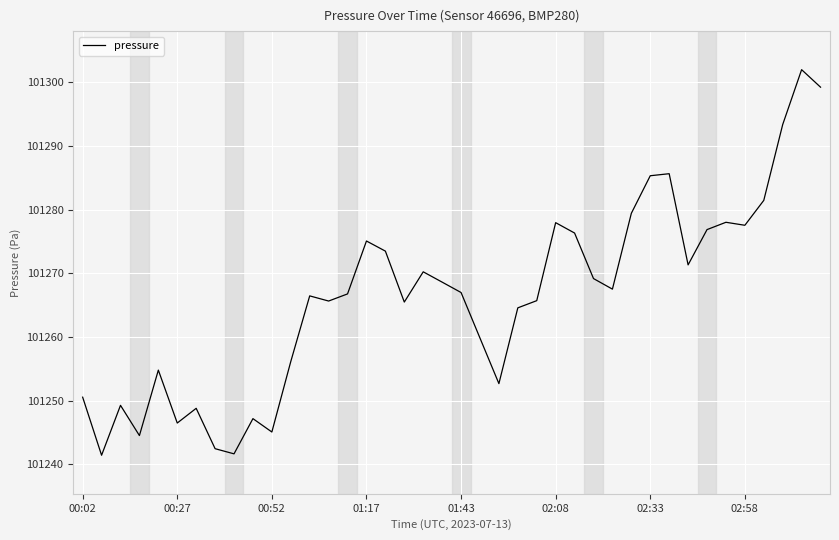

What is the difference between the maximum and minimum values?

60.6